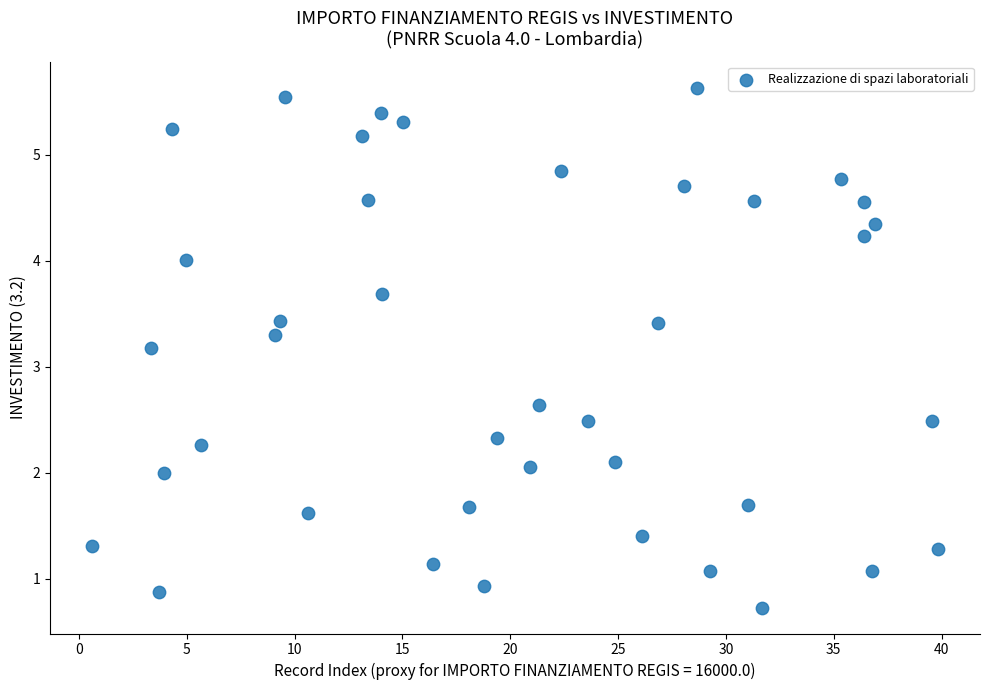

What is the range of Y values (max minus min)?

4.9